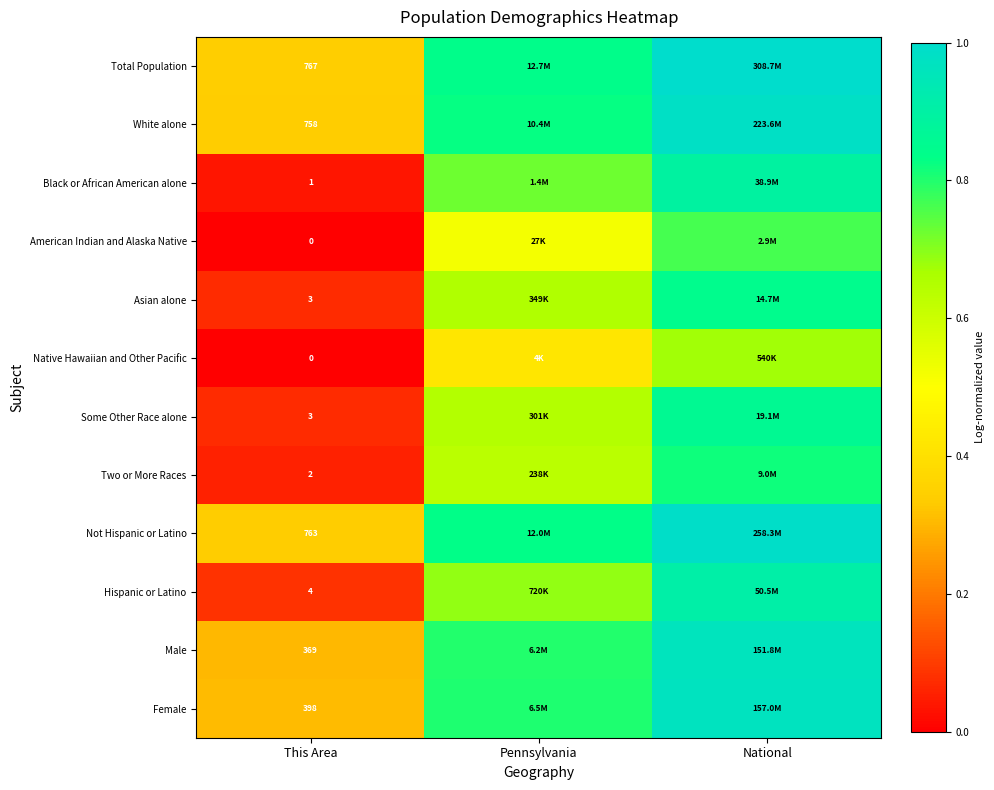

Which series has the largest total across all categories?

Total Population